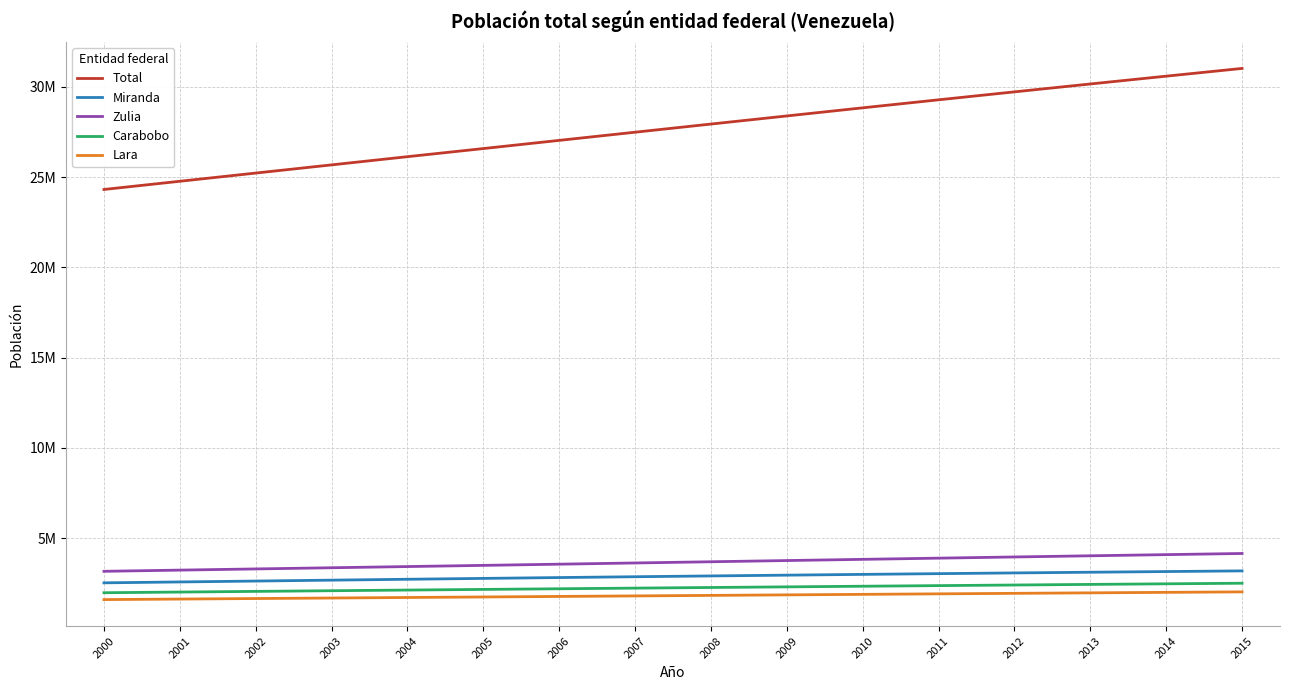

What are all the series names shown in the legend?

Total, Miranda, Zulia, Carabobo, Lara